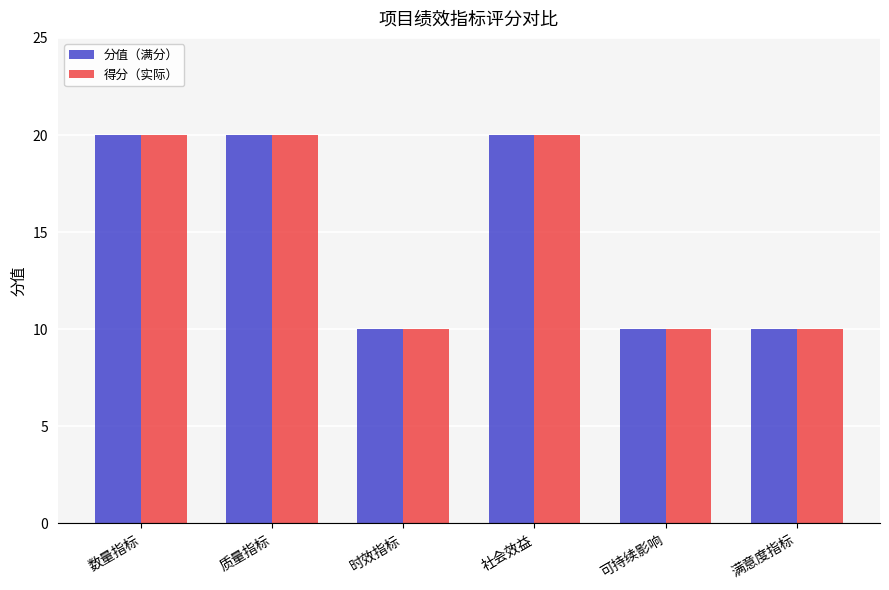

Does the chart contain any negative values?

No